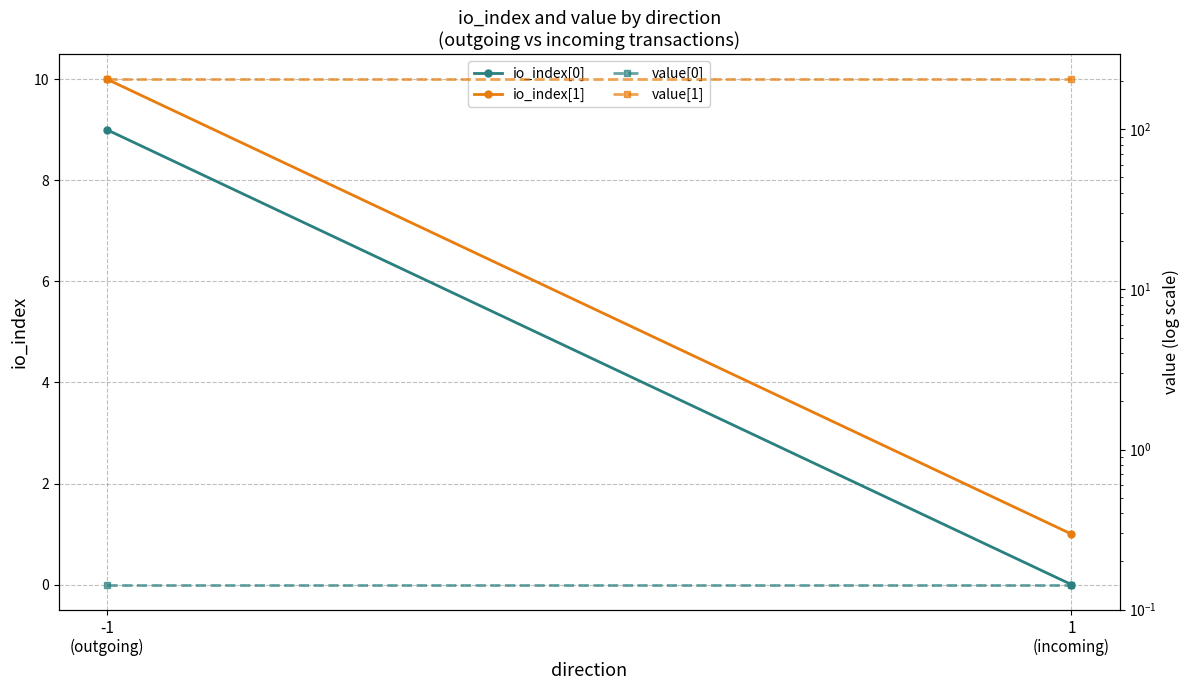

True or false: value[1] has a value of 205.4 at -1
(outgoing).

True